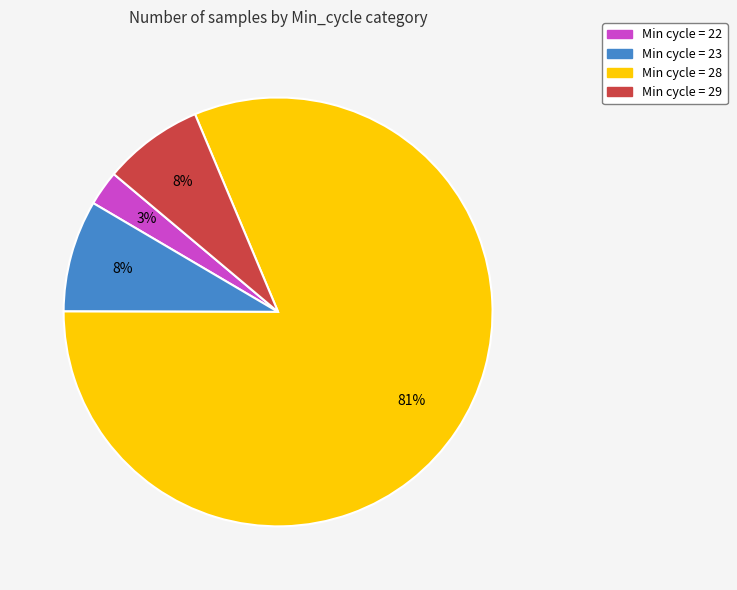

Count the number of slices in the pie.

4